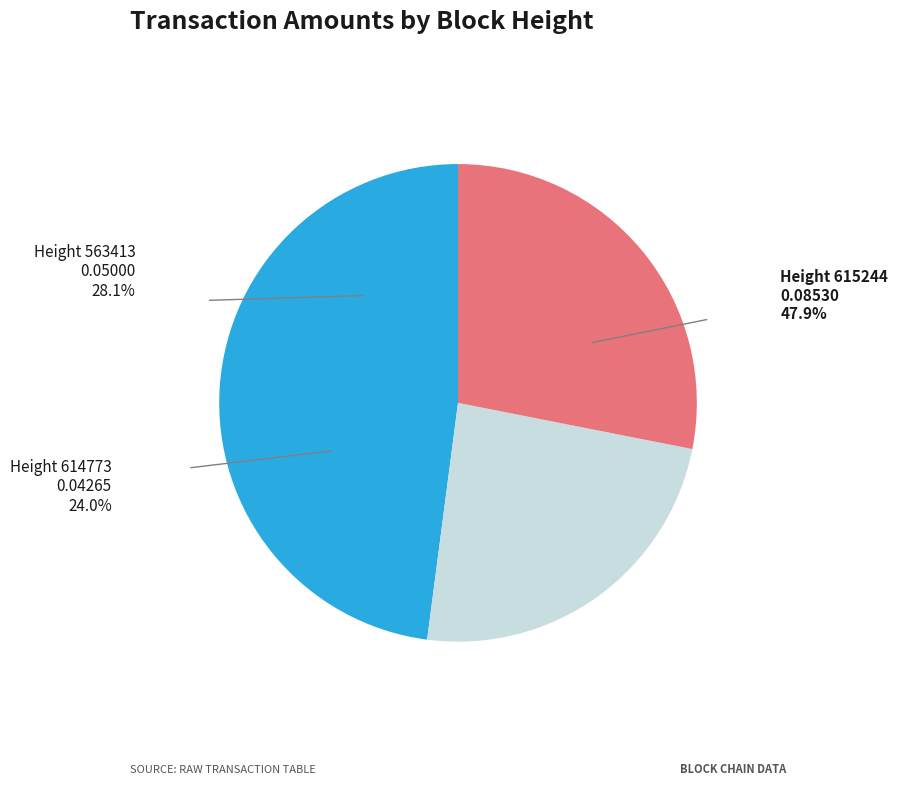

How many slices are in this pie chart?

3